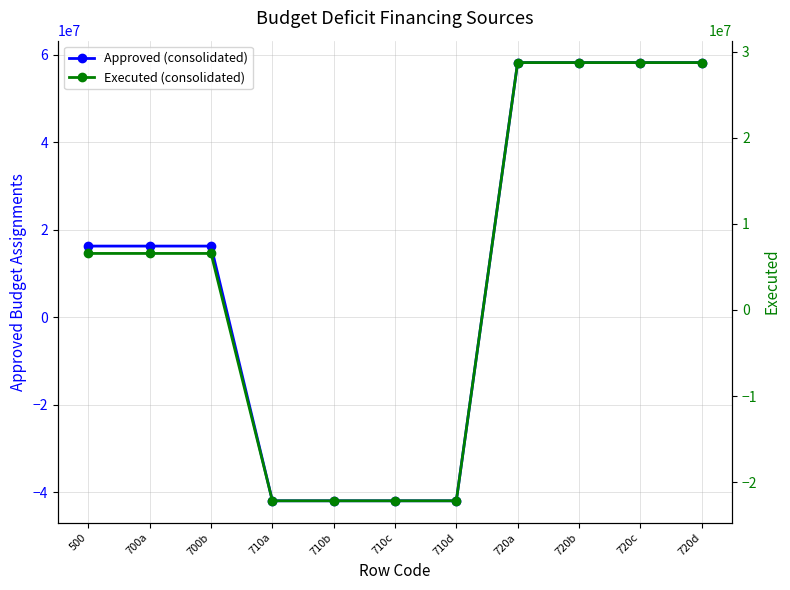

True or false: Executed (consolidated) and Approved (consolidated) cross at least once.

True